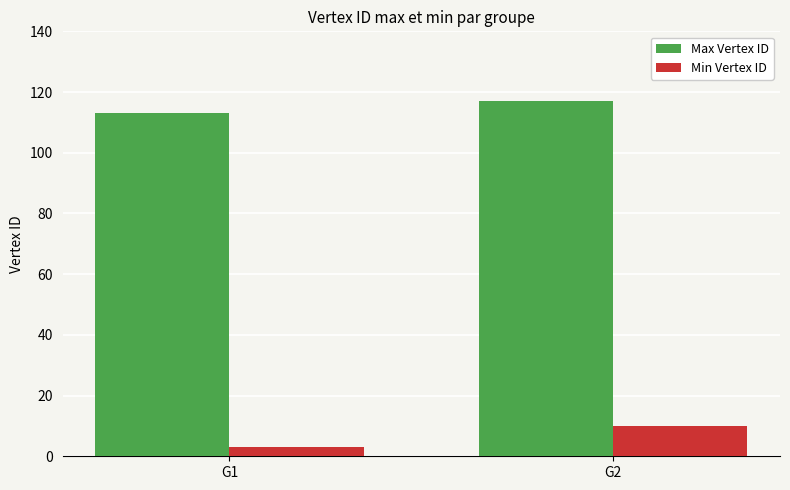

Which series changed the most between G1 and G2?

Min Vertex ID